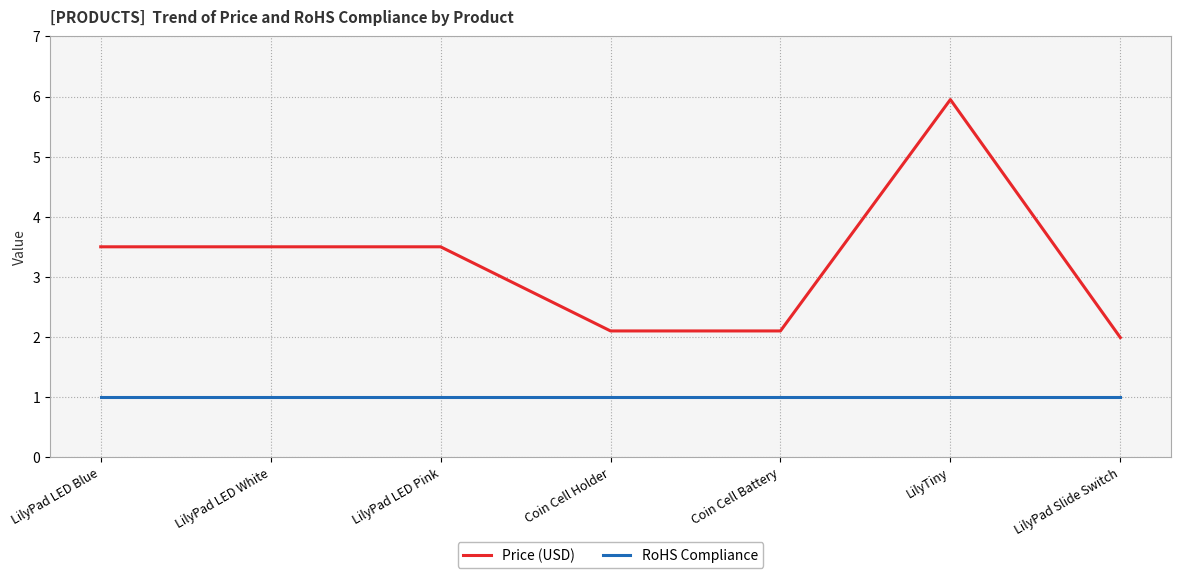

Which series has the widest spread of values?

Price (USD)